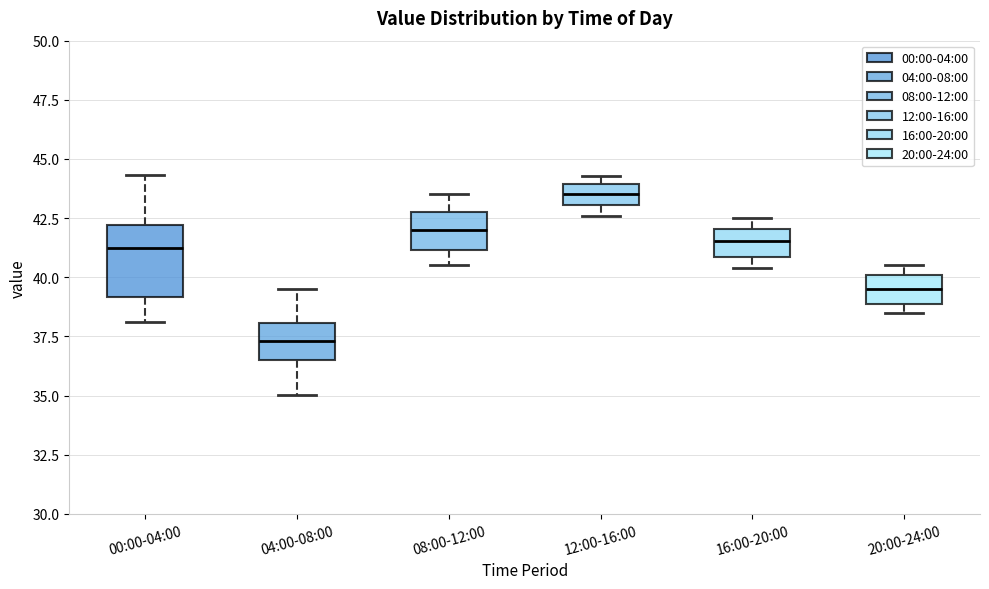

Which box is the tallest, from its lower edge to its upper edge?

00:00-04:00